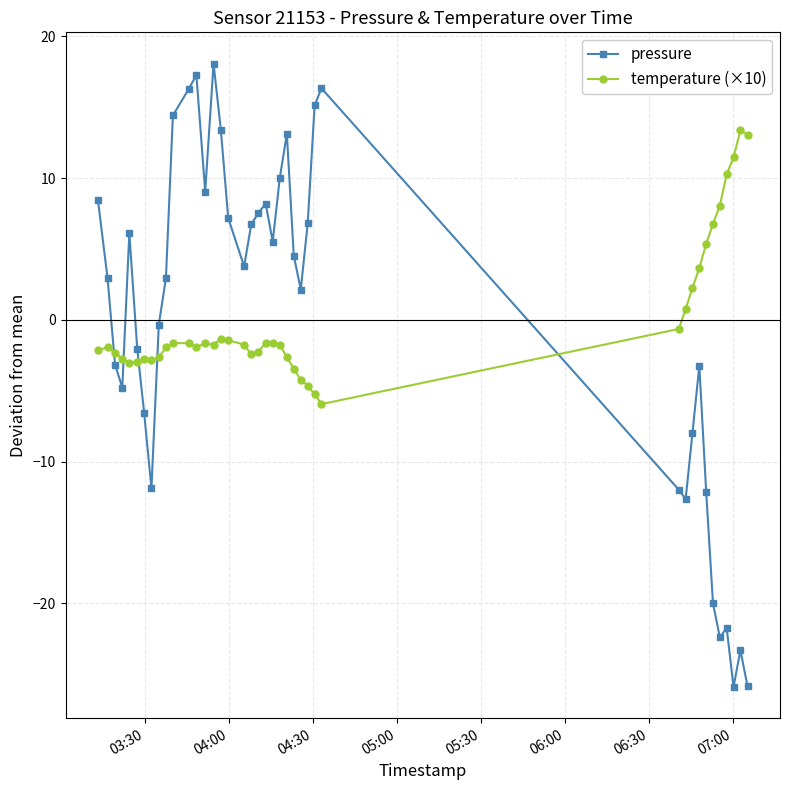

After their last crossing, which series has the higher values: pressure or temperature (×10)?

temperature (×10)